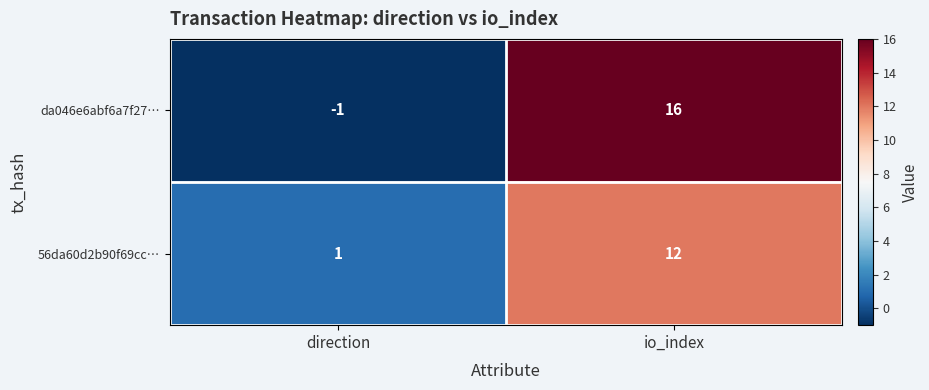

What is the smallest value displayed?

-1